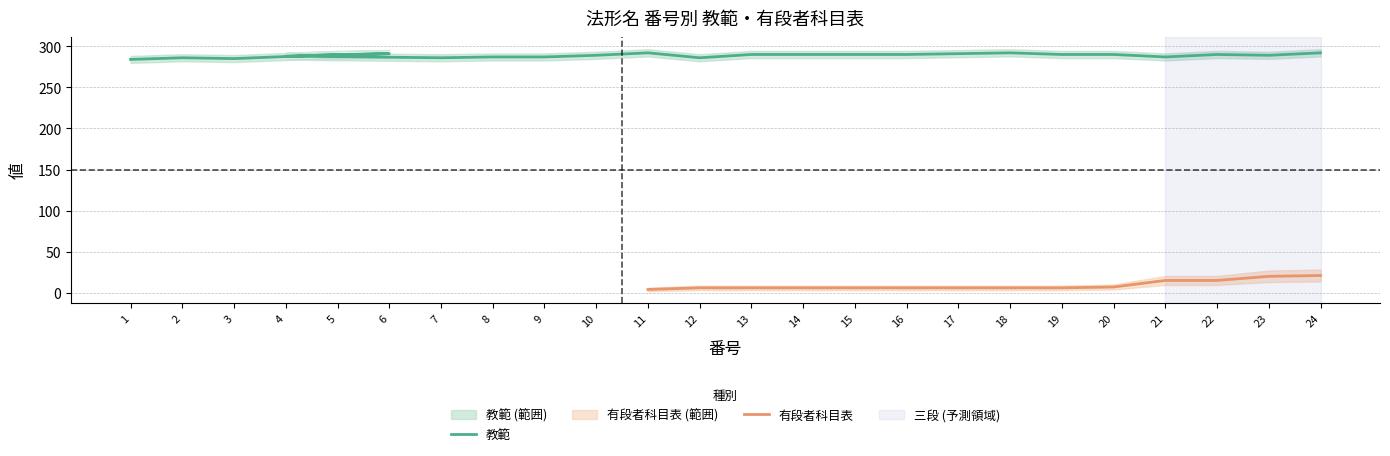

What is the maximum value shown in the chart?

292